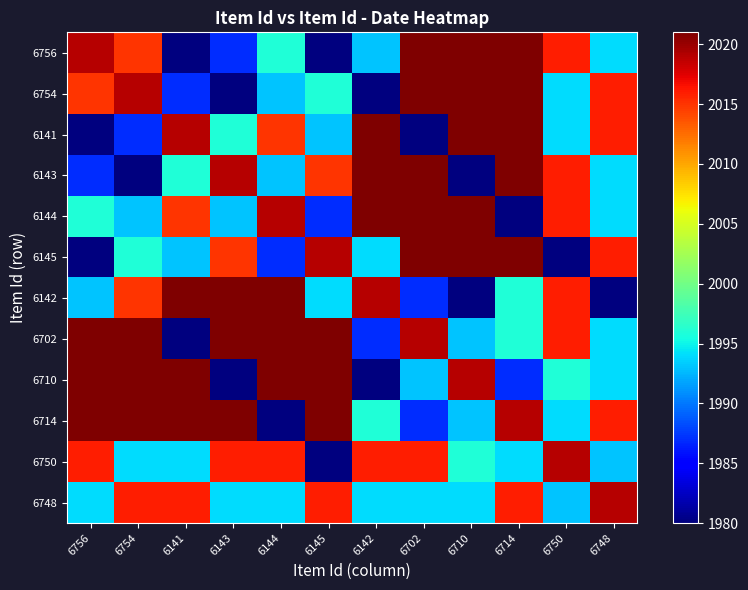

At 6748, list the series in order from largest to smallest.

6748, 6754, 6141, 6145, 6714, 6756, 6143, 6144, 6702, 6710, 6750, 6142